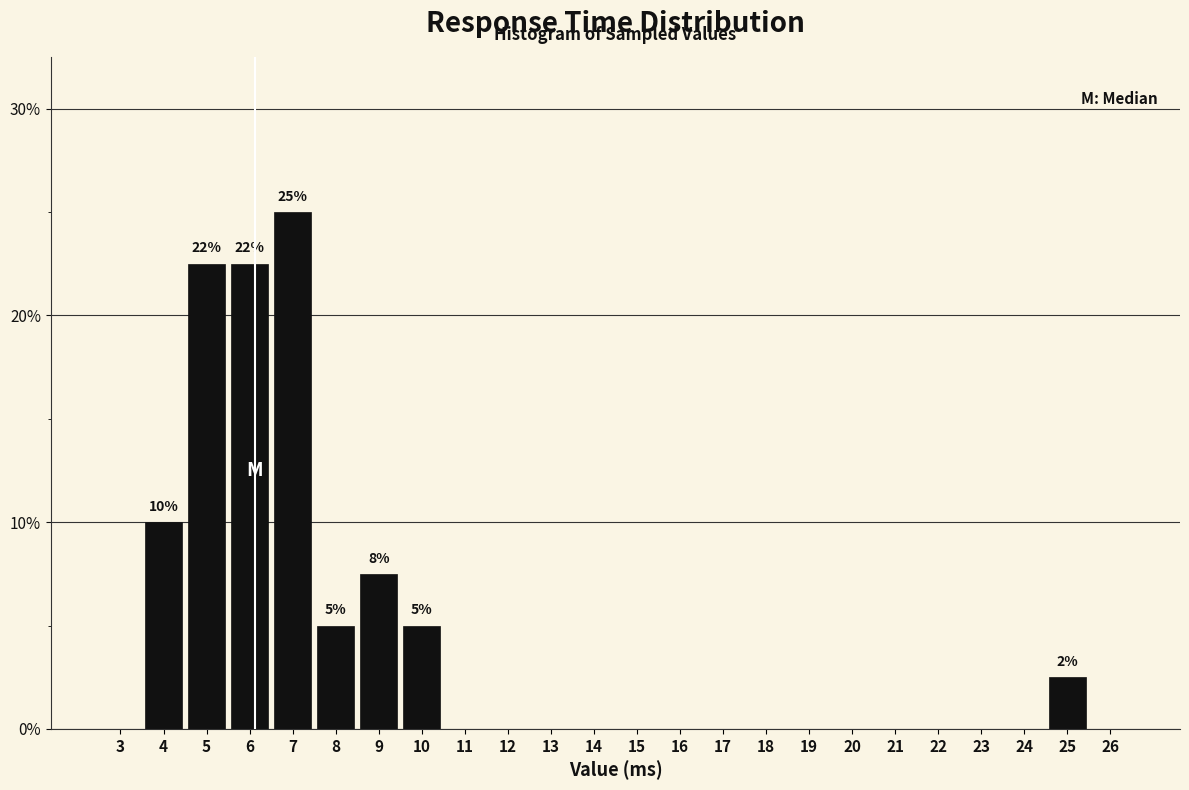

Reading left to right, extract all data points from this chart.

3=0.0	4=10.0	5=22.5	6=22.5	7=25.0	8=5.0	9=7.5	10=5.0	11=0.0	12=0.0	13=0.0	14=0.0	15=0.0	16=0.0	17=0.0	18=0.0	19=0.0	20=0.0	21=0.0	22=0.0	23=0.0	24=0.0	25=2.5	26=0.0